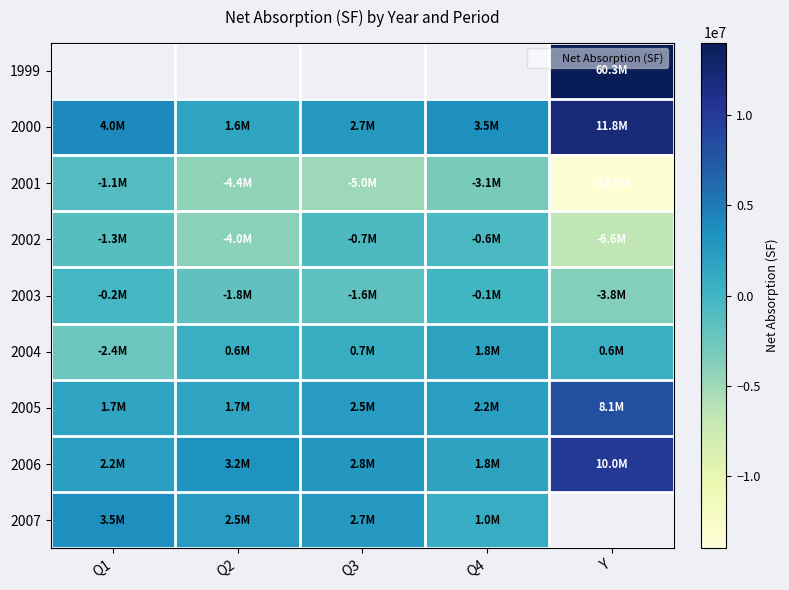

What is the maximum value shown in the chart?

60258000.0